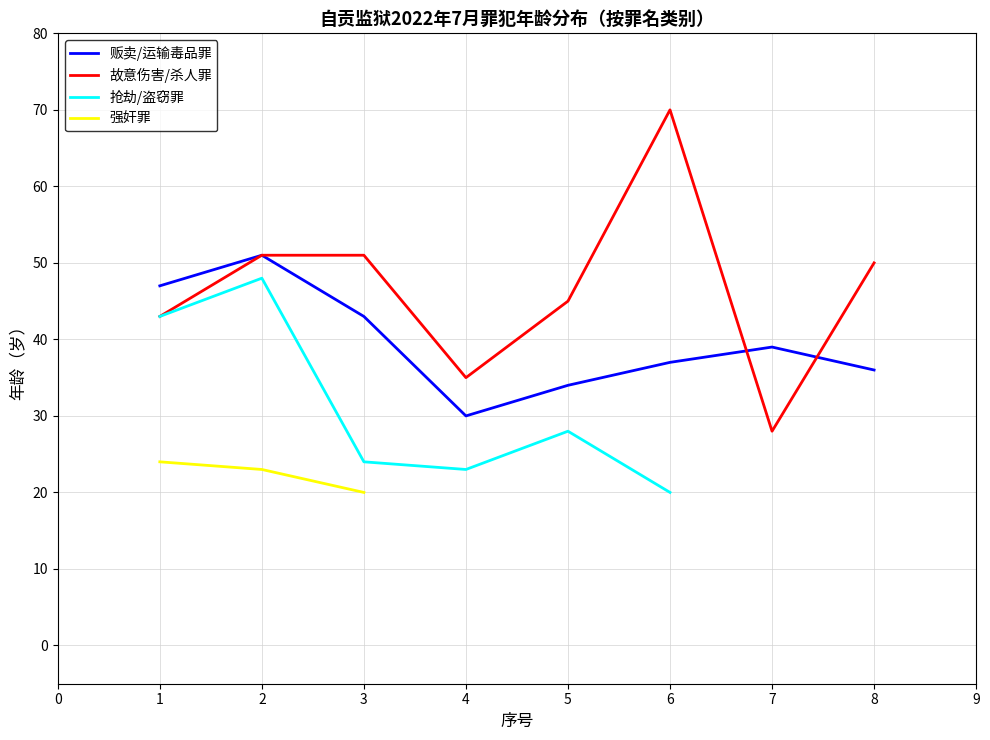

How many interior local peaks does the 故意伤害/杀人罪 series have?

1